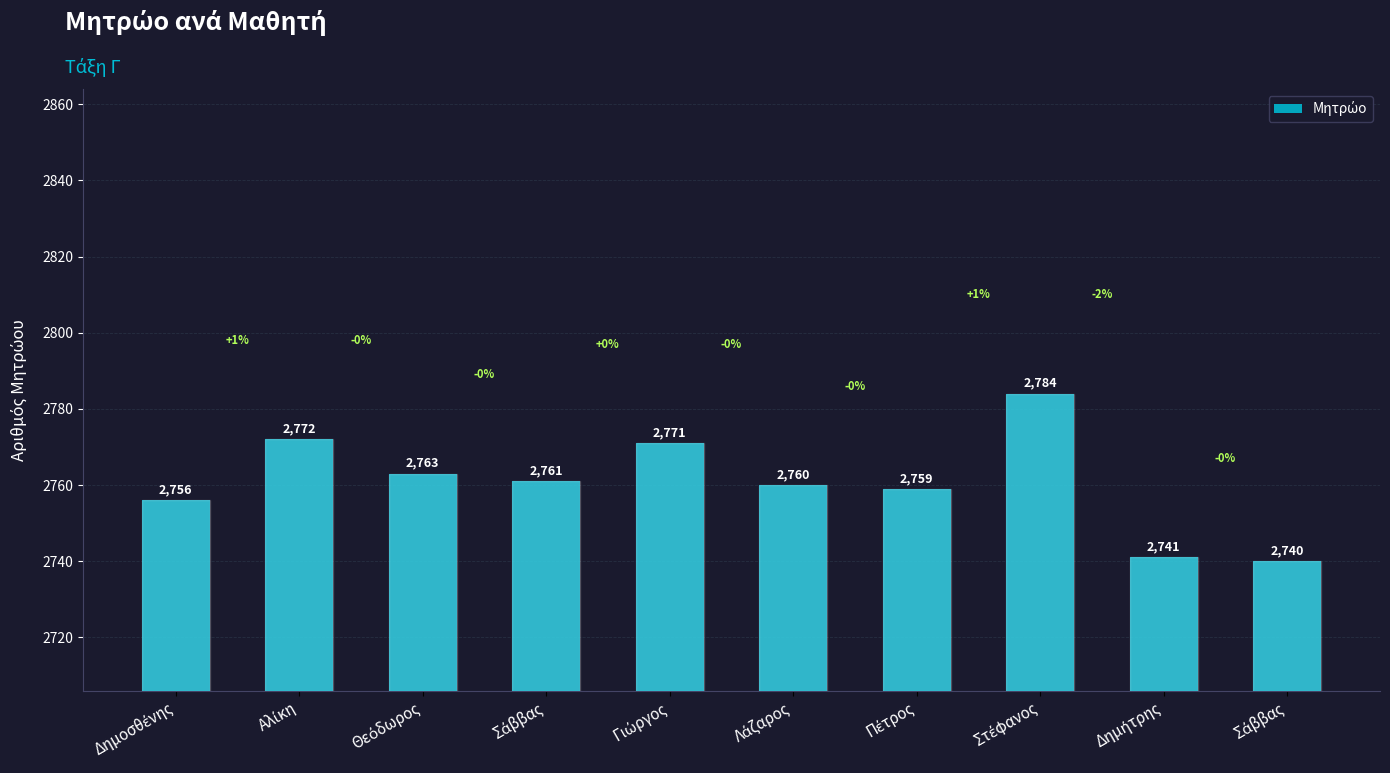

What is the difference between the second highest and minimum values?

32